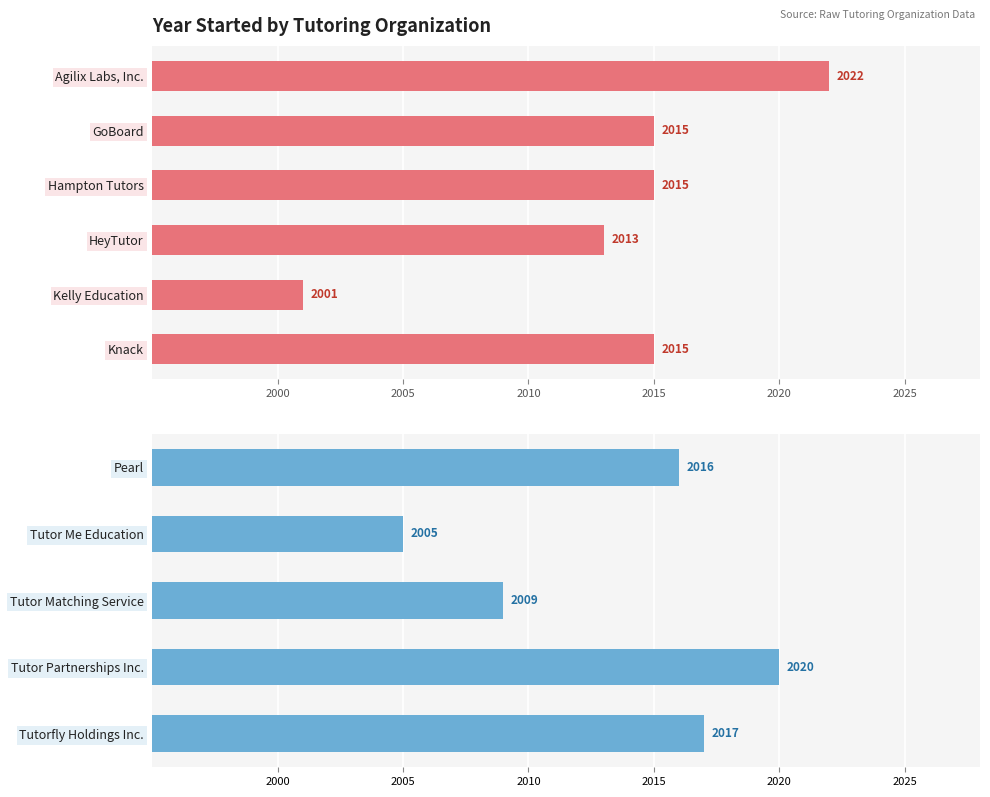

What is the label of the 2nd bar from the right?

Tutor Partnerships Inc.